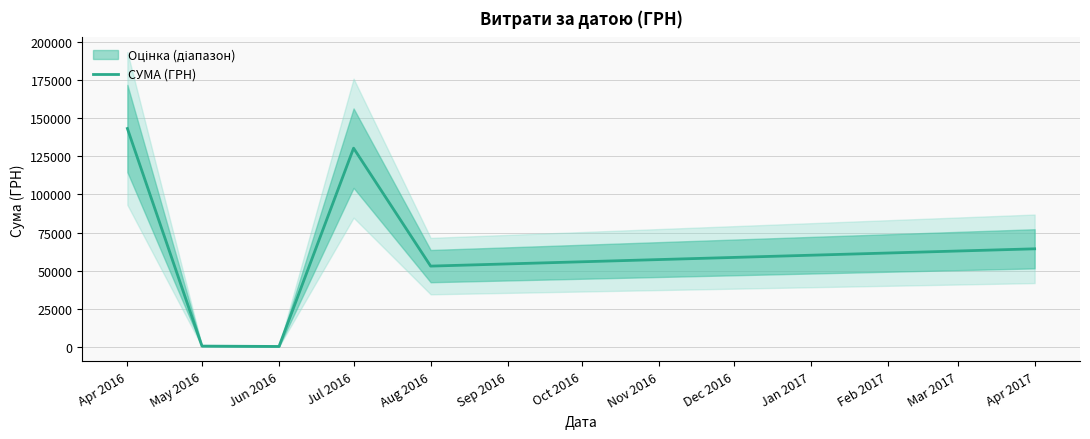

At which label is СУМА (ГРН) closest to 71734?

Apr 2017